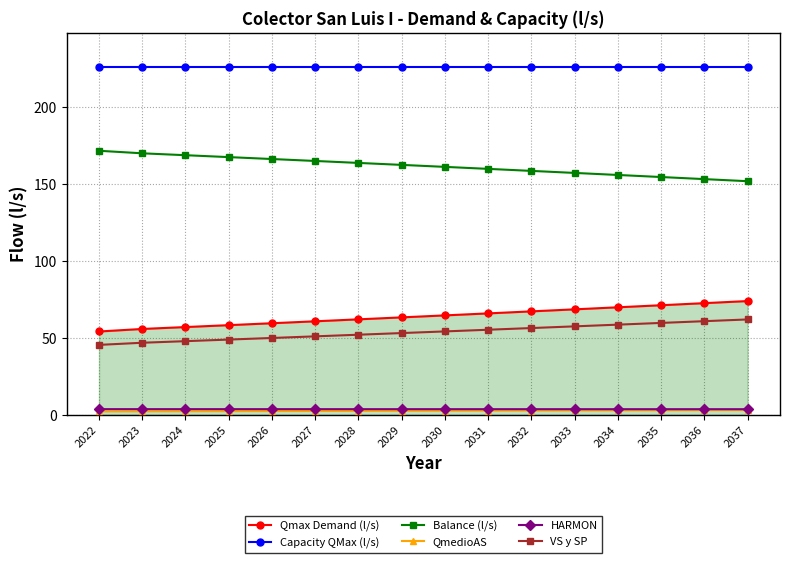

True or false: HARMON and VS y SP cross at least once.

False